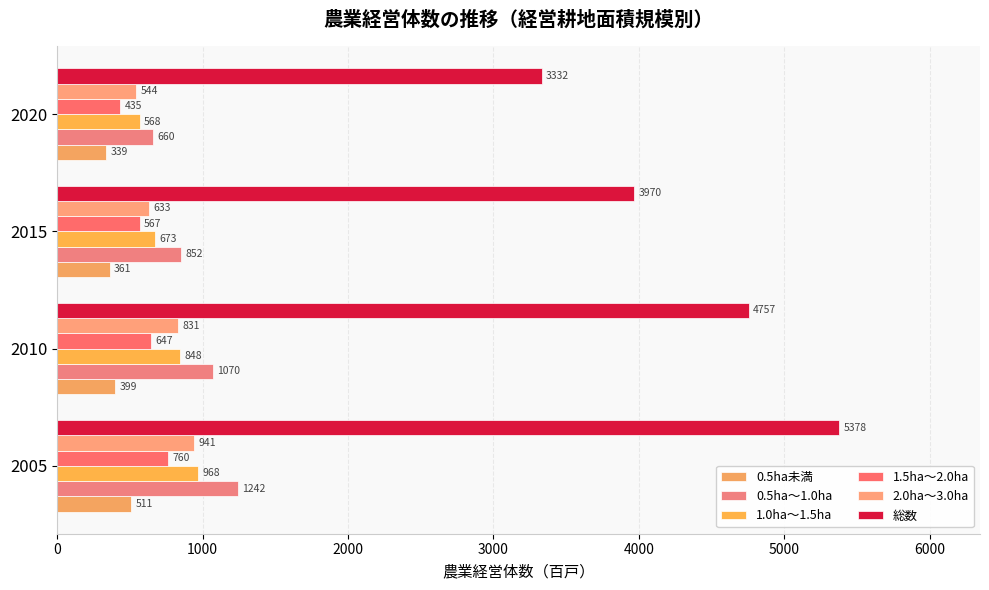

What is the difference between the maximum and minimum values in the 1.5ha～2.0ha series?

325